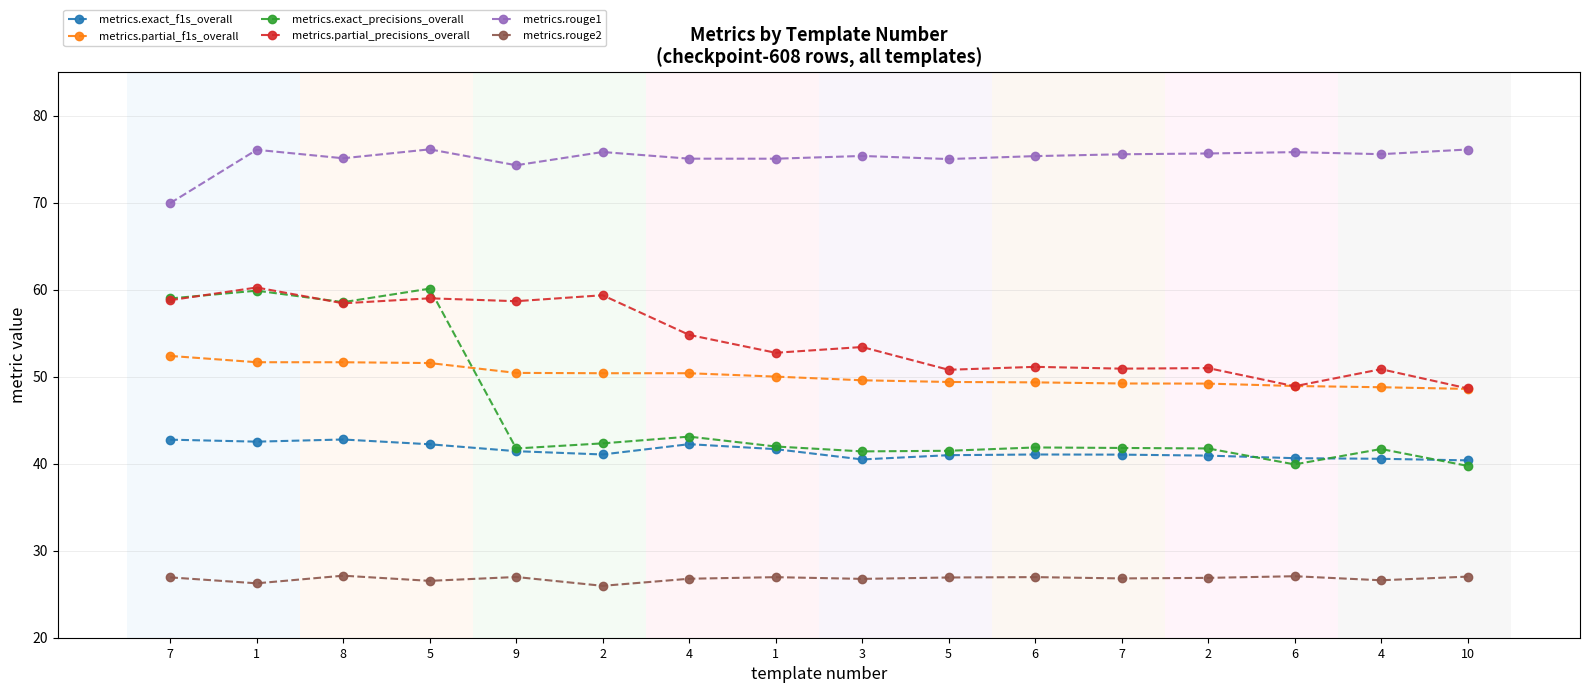

Reading left to right, list all the values displayed in this chart.

metrics.exact_f1s_overall: 7=42.8	1=42.5	8=42.8	5=42.2	9=41.4	2=41.1	4=42.2	1=41.7	3=40.5	5=41.0	6=41.1	7=41.0	2=40.9	6=40.6	4=40.6	10=40.4
metrics.partial_f1s_overall: 7=52.4	1=51.7	8=51.7	5=51.6	9=50.4	2=50.4	4=50.4	1=50.0	3=49.6	5=49.4	6=49.3	7=49.2	2=49.2	6=48.9	4=48.8	10=48.6
metrics.exact_precisions_overall: 7=59.0	1=59.9	8=58.6	5=60.1	9=41.7	2=42.3	4=43.1	1=42.0	3=41.4	5=41.5	6=41.9	7=41.8	2=41.8	6=39.9	4=41.7	10=39.7
metrics.partial_precisions_overall: 7=58.8	1=60.2	8=58.4	5=59.0	9=58.7	2=59.4	4=54.8	1=52.7	3=53.4	5=50.8	6=51.1	7=50.9	2=51.0	6=48.9	4=50.9	10=48.7
metrics.rouge1: 7=69.9	1=76.1	8=75.1	5=76.1	9=74.3	2=75.8	4=75.1	1=75.0	3=75.4	5=75.0	6=75.3	7=75.6	2=75.7	6=75.8	4=75.6	10=76.1
metrics.rouge2: 7=26.9	1=26.3	8=27.1	5=26.5	9=27.0	2=26.0	4=26.8	1=27.0	3=26.8	5=26.9	6=27.0	7=26.8	2=26.9	6=27.1	4=26.6	10=27.0